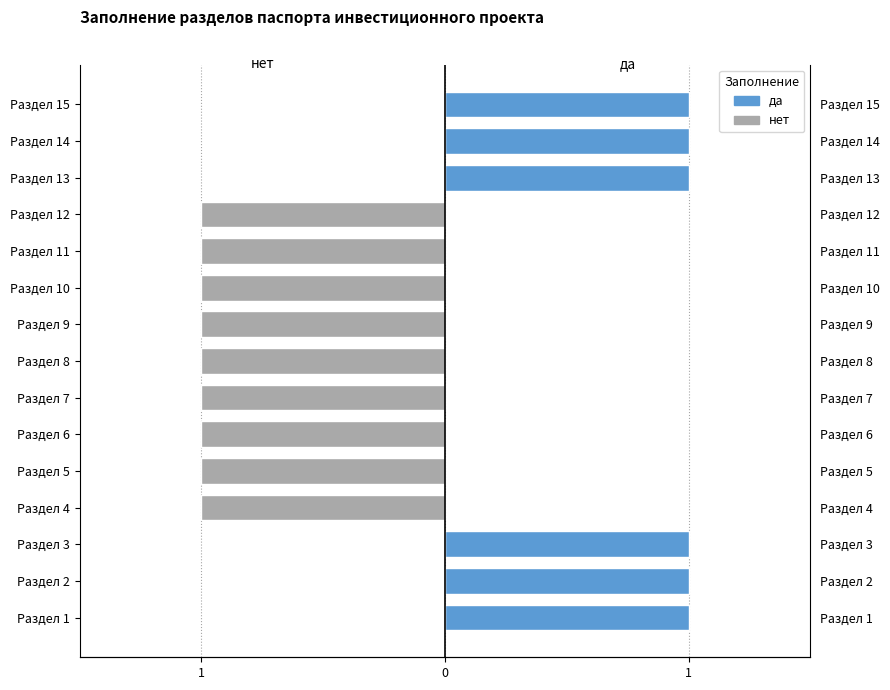

At which label does нет reach its peak?

Раздел 1